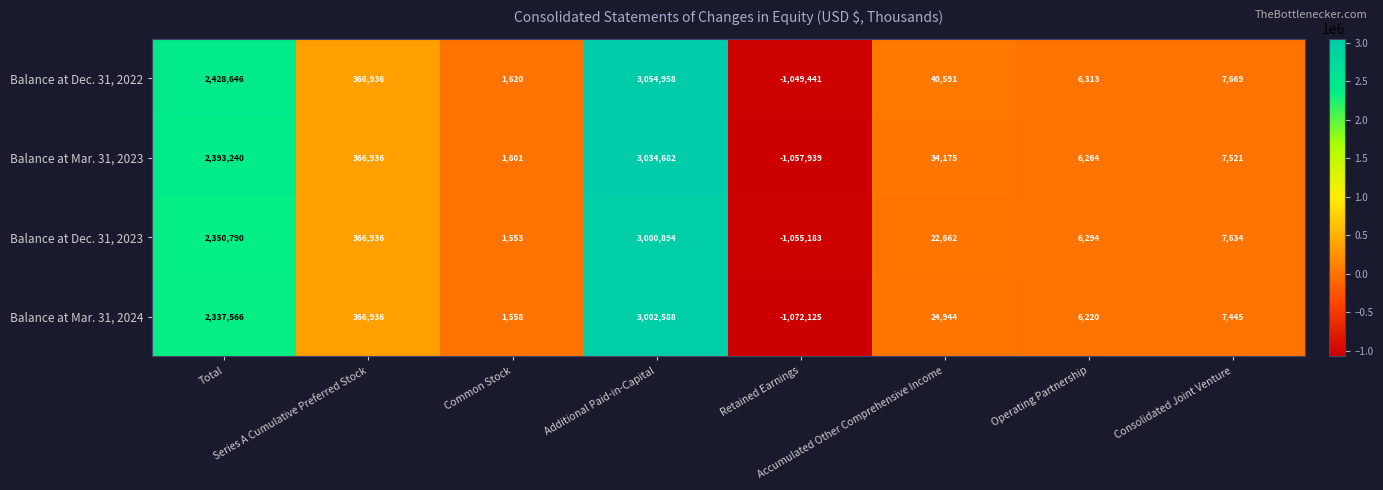

Rank the series by their maximum value, from highest to lowest.

Balance at Dec. 31, 2022, Balance at Mar. 31, 2023, Balance at Mar. 31, 2024, Balance at Dec. 31, 2023